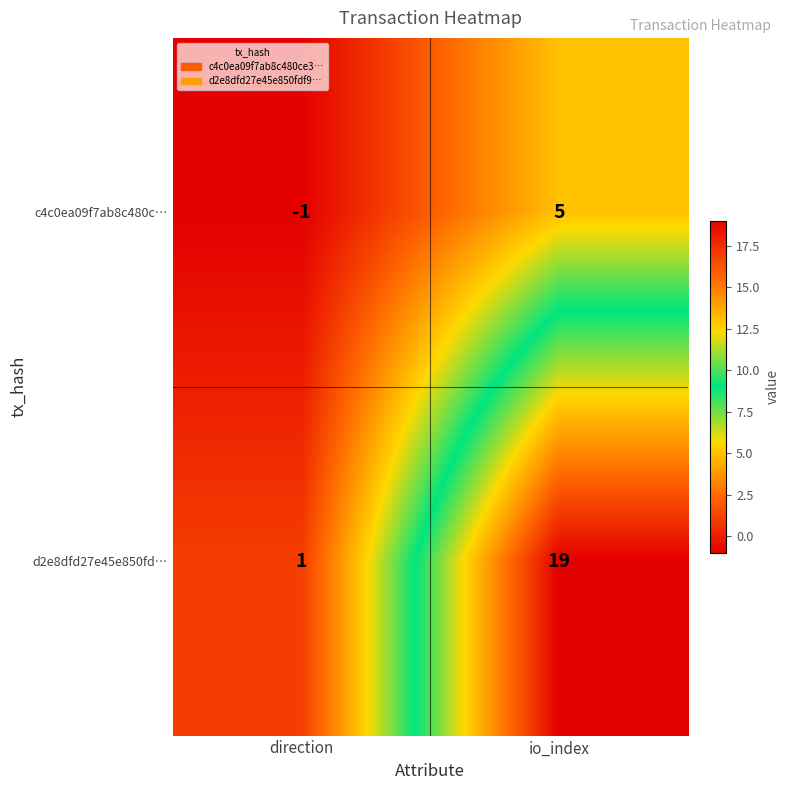

Rank the categories by d2e8dfd27e45e850fd… value from lowest to highest.

direction, io_index